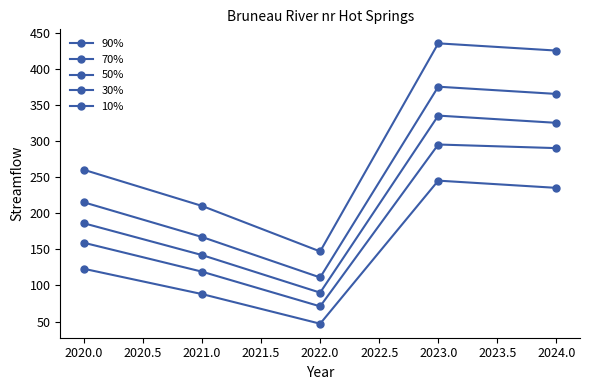

What is the difference between the maximum and minimum values in the 70% series?

224